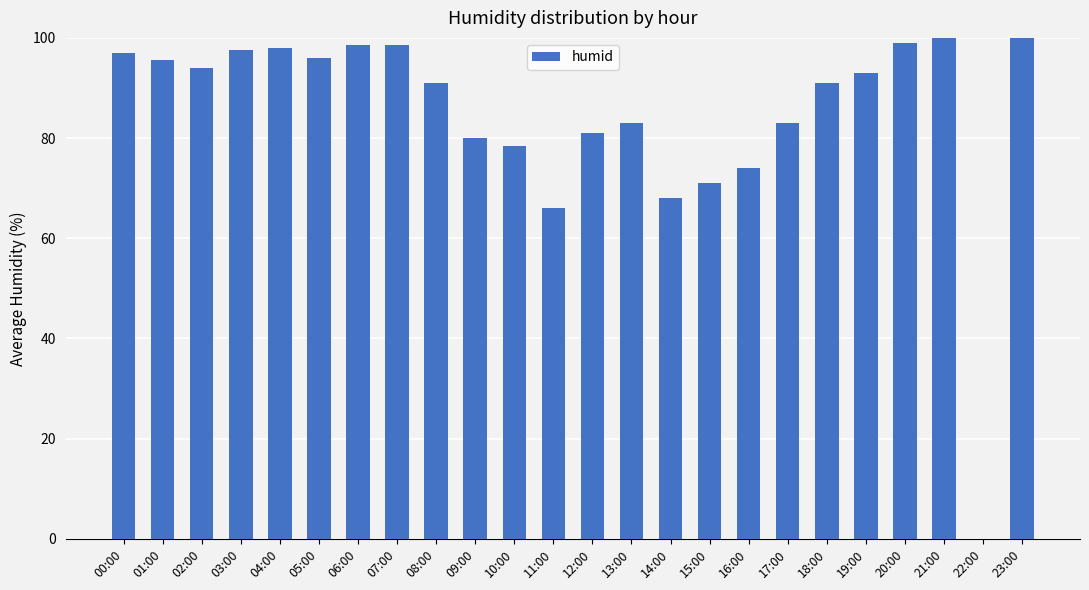

What is the difference between the values at 17:00 and 19:00?

10.0